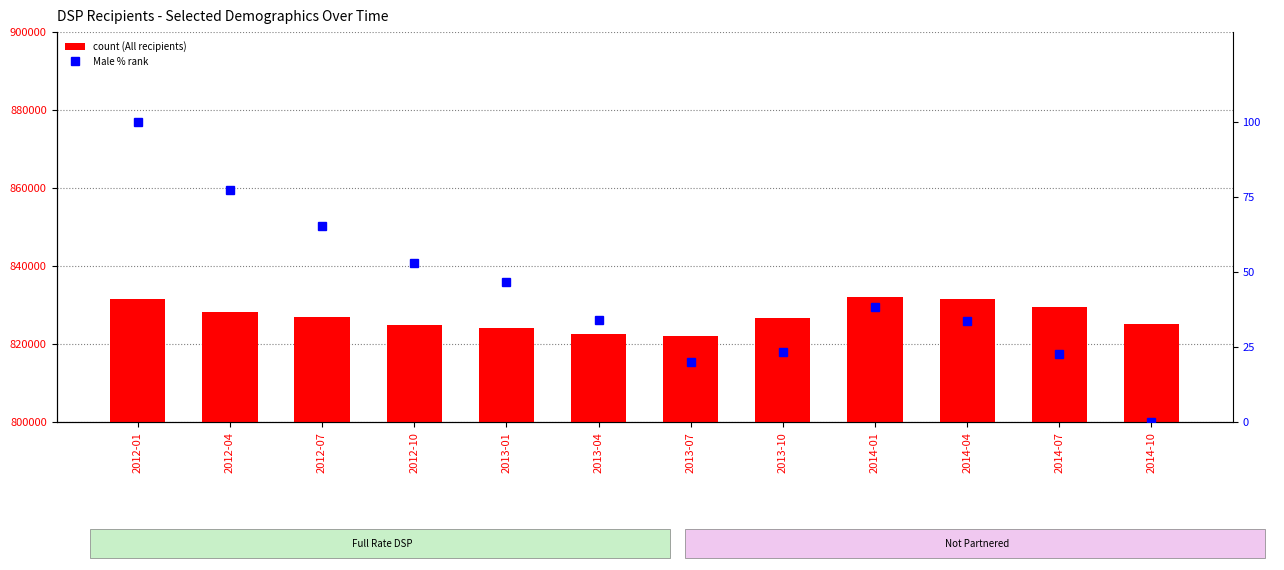

What is the maximum value for Male (normalized)?

100.0